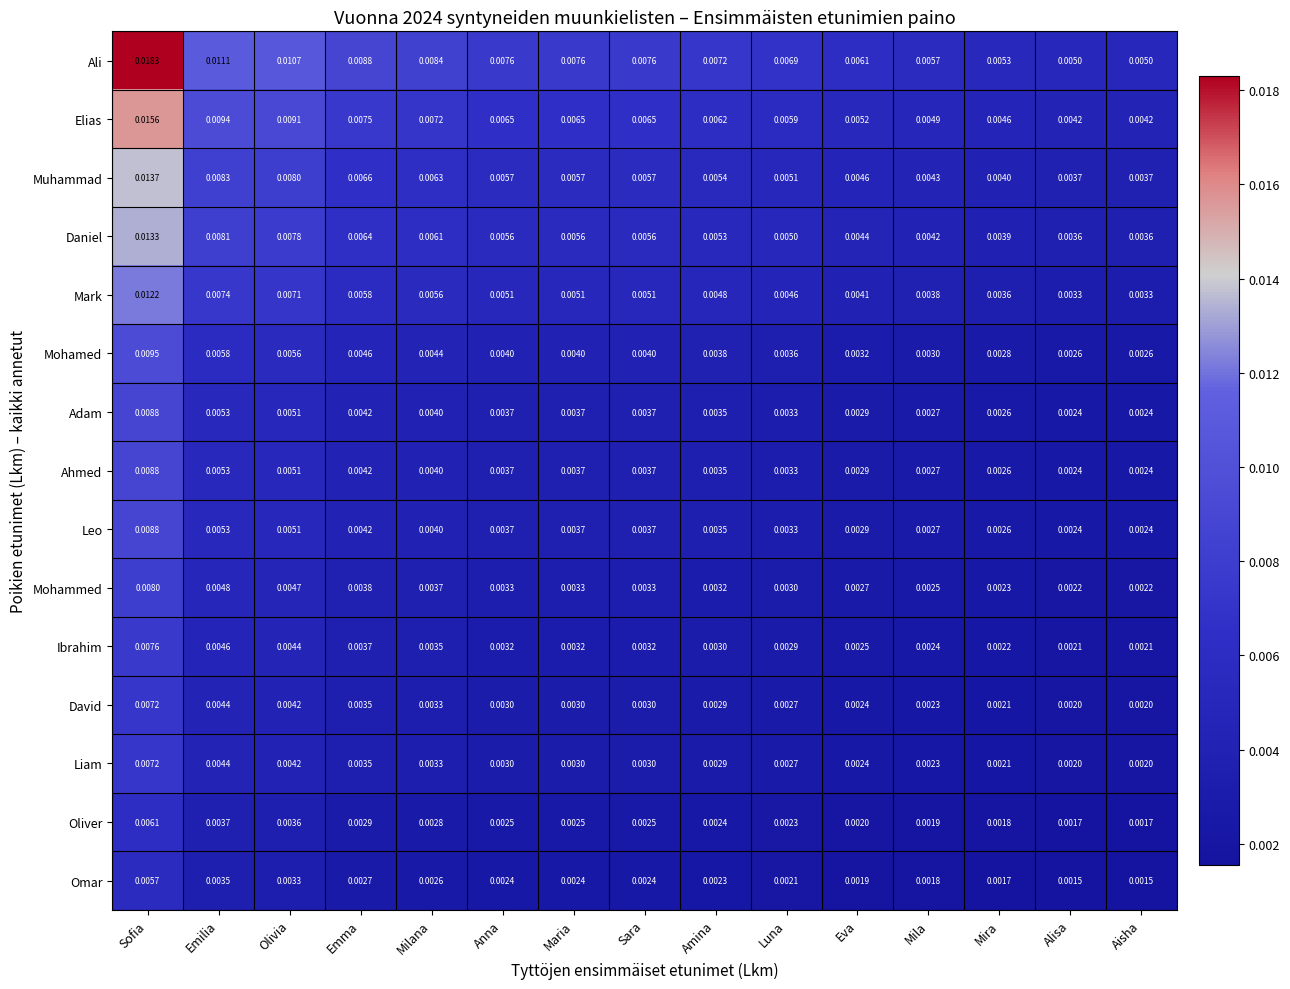

Which series has the widest spread of values?

Ali